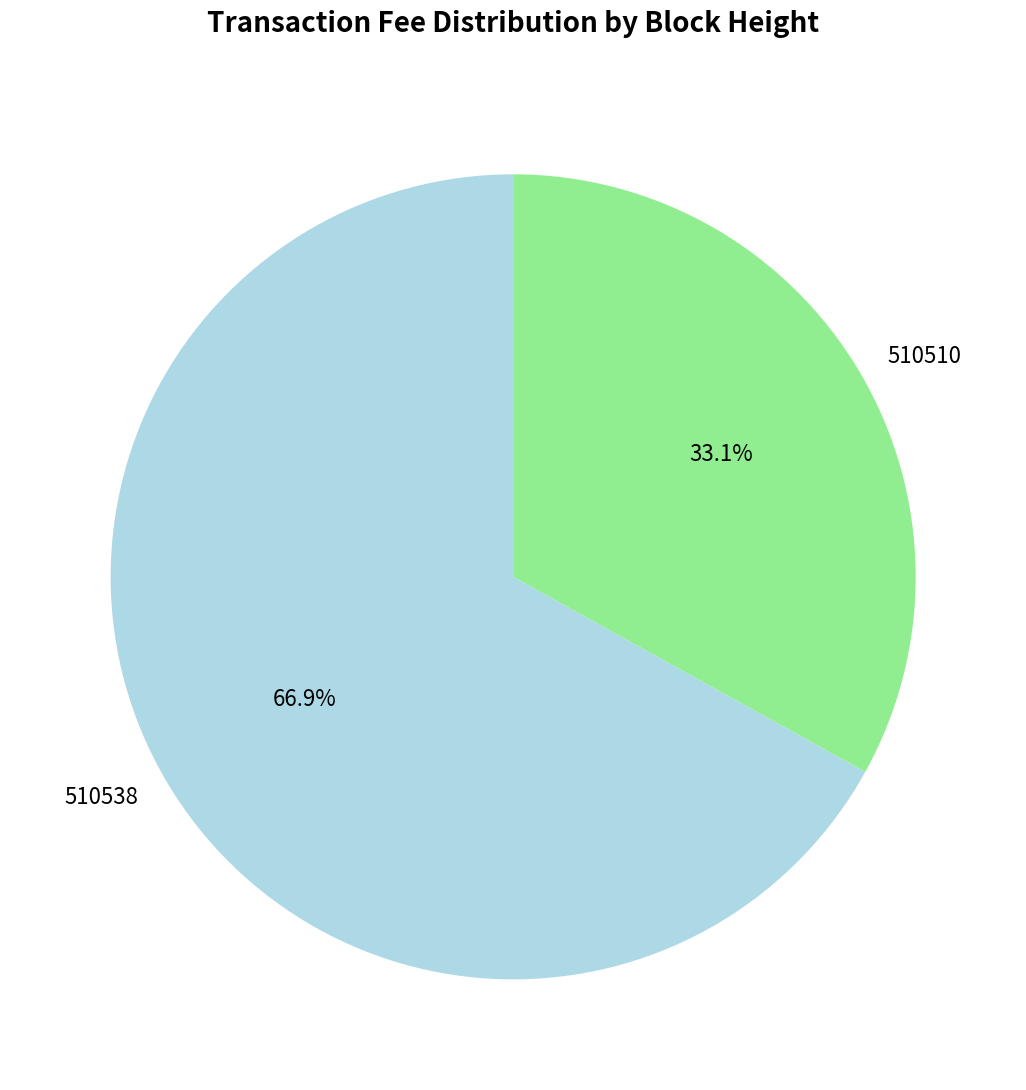

To the nearest percent, what is the combined percentage of 510510 and 510538?

100%